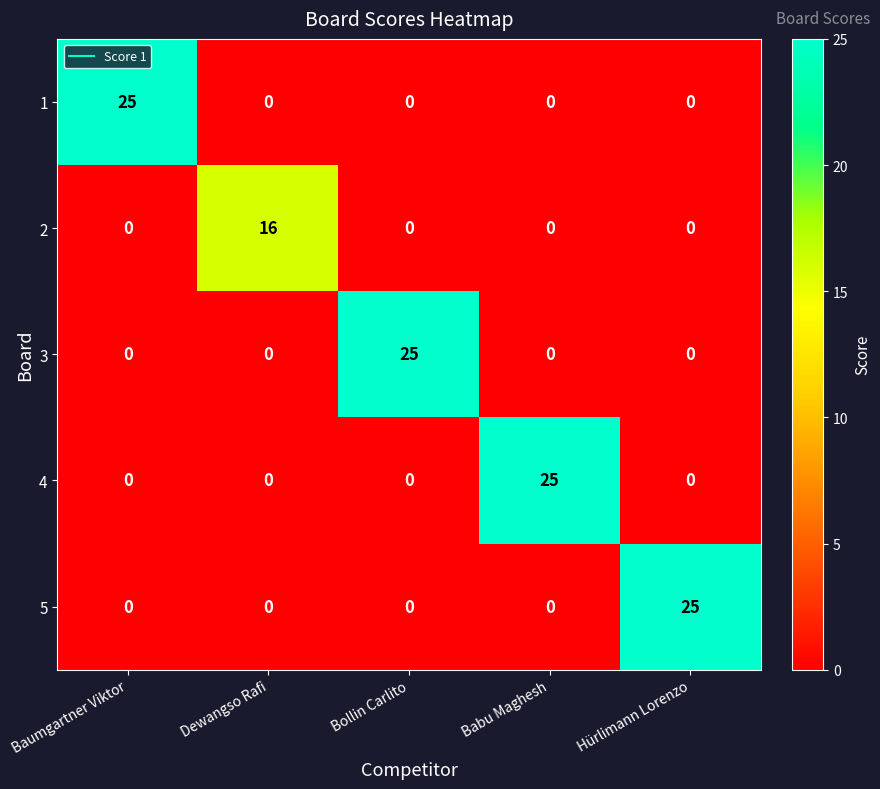

At how many categories does at least one series exceed 6?

5